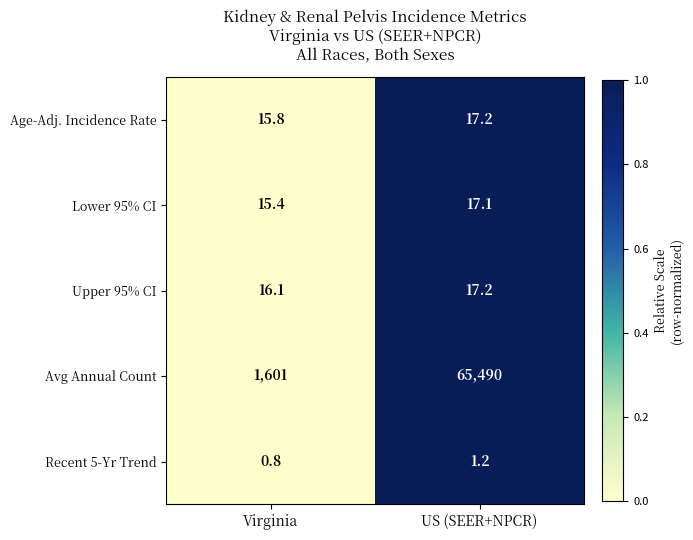

What is the difference between the Upper 95% CI values at Virginia and US (SEER+NPCR)?

1.1